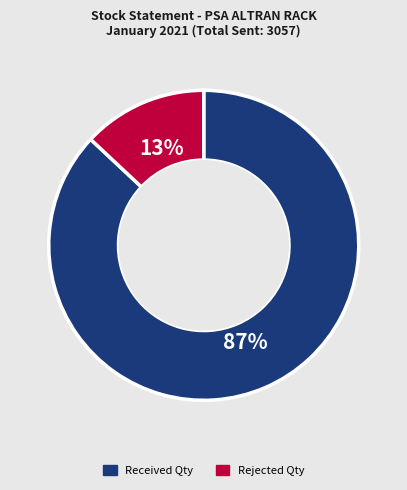

Is there any slice that represents more than half of the pie?

Yes